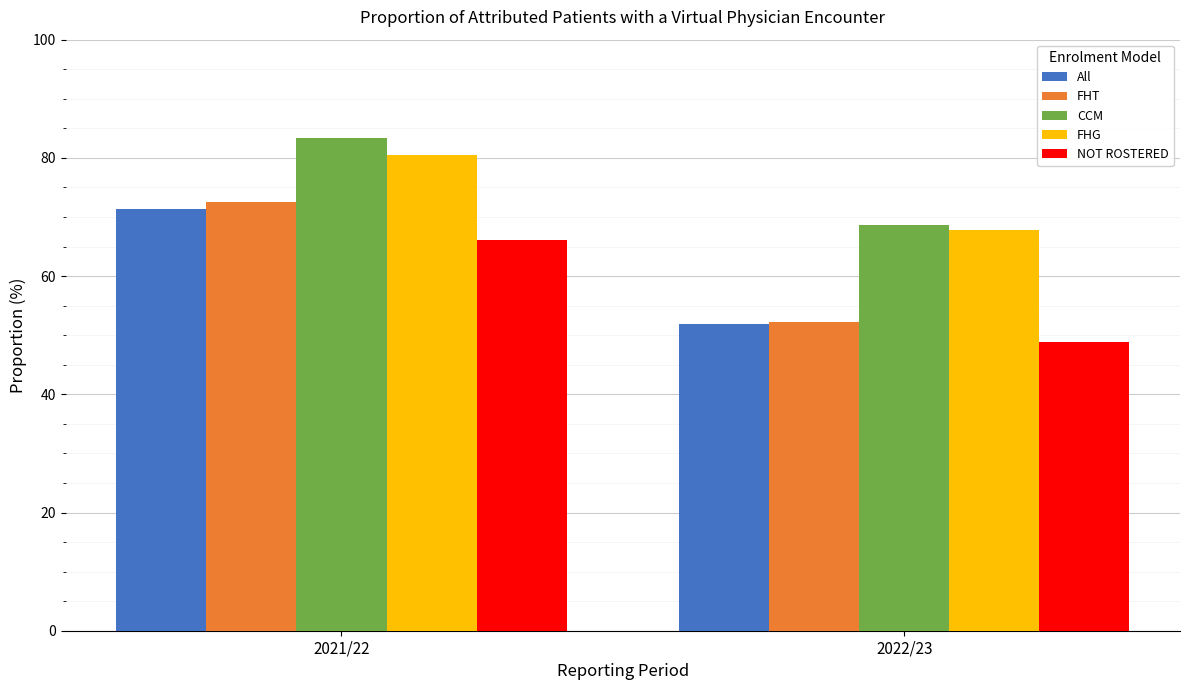

Rank the categories by All value from lowest to highest.

2022/23, 2021/22